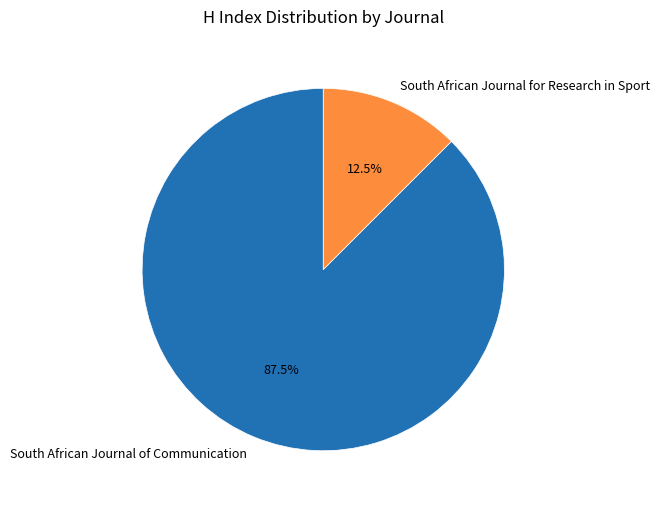

To the nearest percent, what is the difference between the South African Journal of Communication and South African Journal for Research in Sport slice percentages?

75%